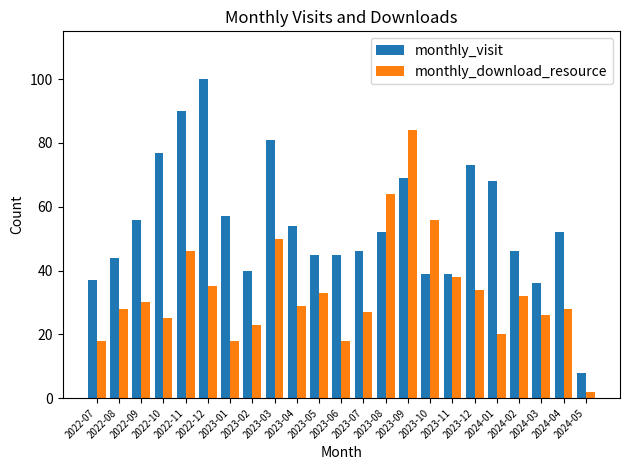

What are all the series names shown in the legend?

monthly_visit, monthly_download_resource